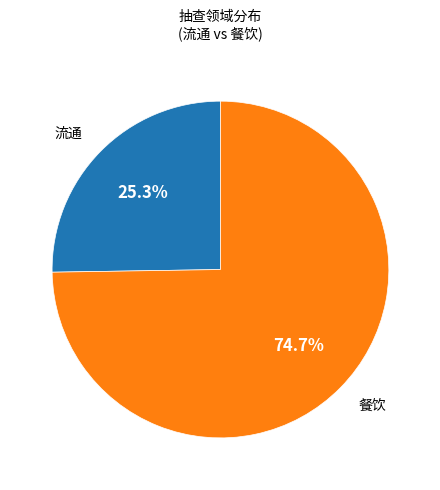

Rank the categories by value from lowest to highest.

流通, 餐饮